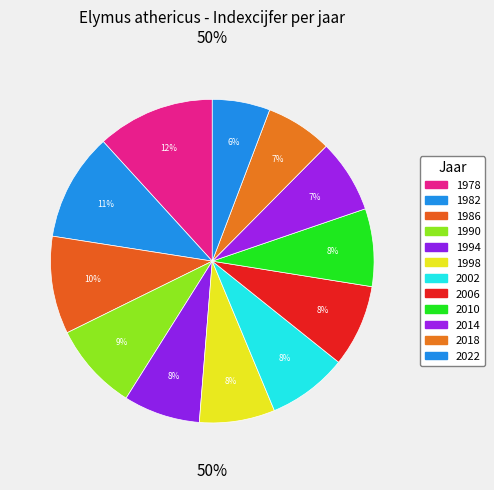

Approximately how many times larger is the value at 2018 compared to 2010?

0.9